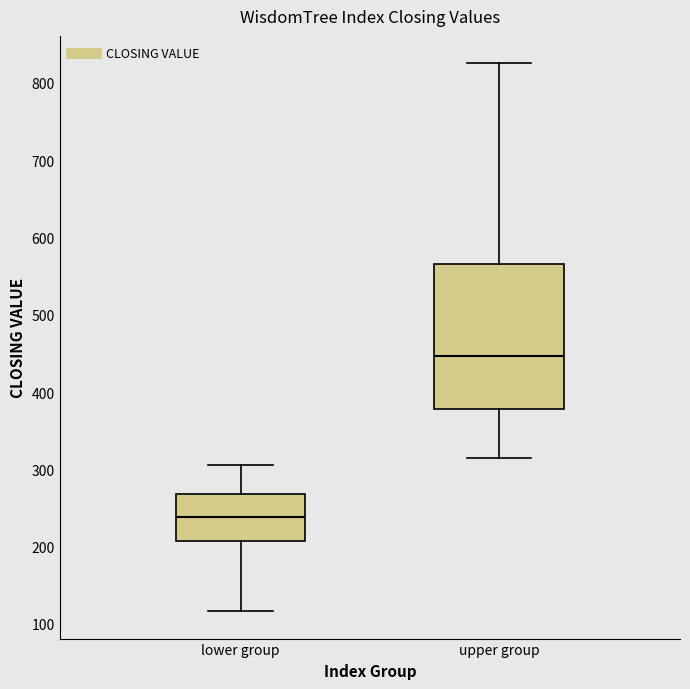

Which box is the tallest, from its lower edge to its upper edge?

upper group